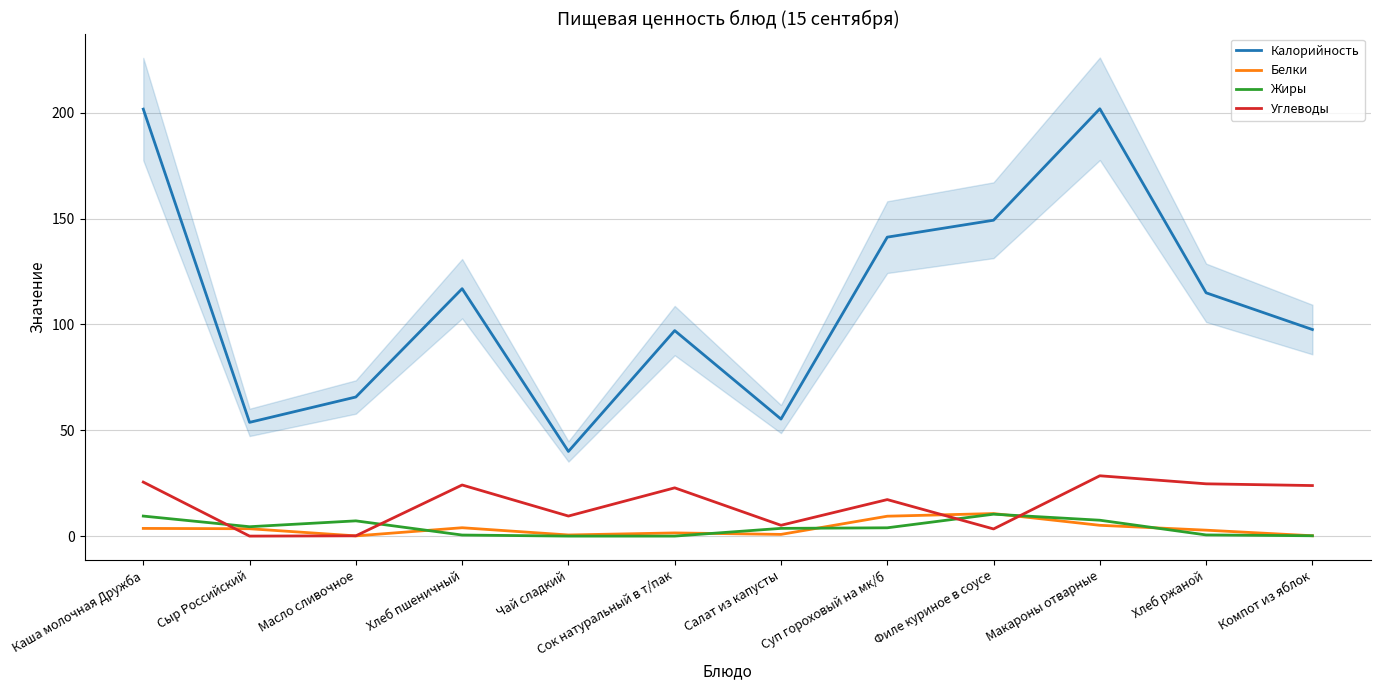

Which category has the lowest value in the Белки series?

Масло сливочное